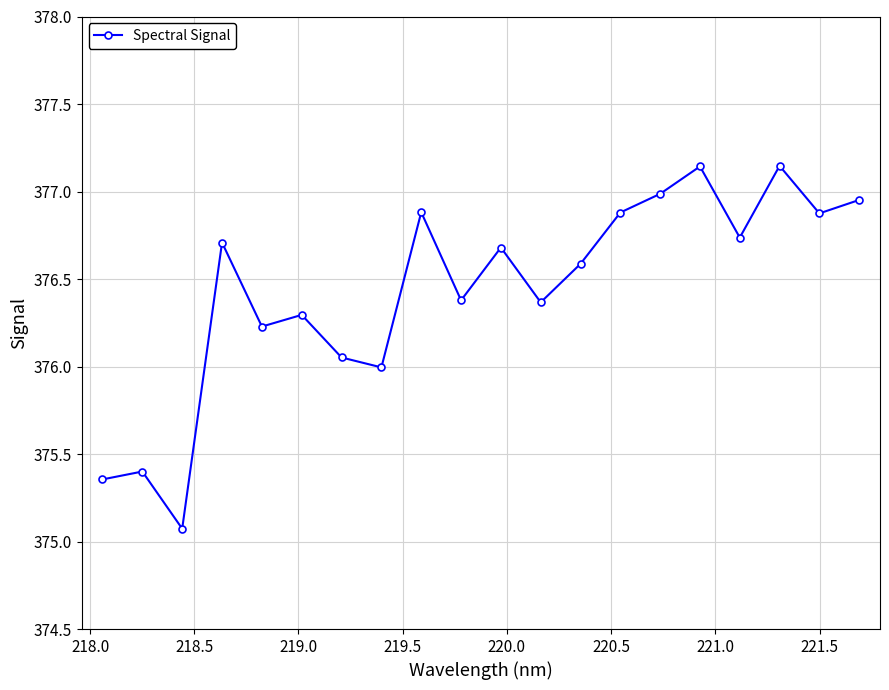

What is the value of the 10th point from the left?

376.4